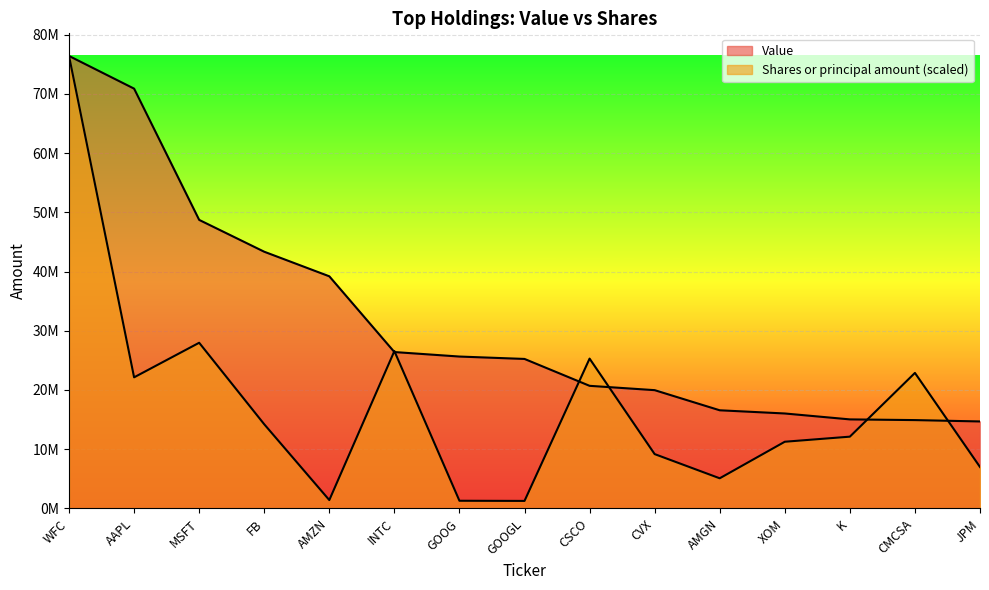

At how many categories does at least one series exceed 38374336?

5